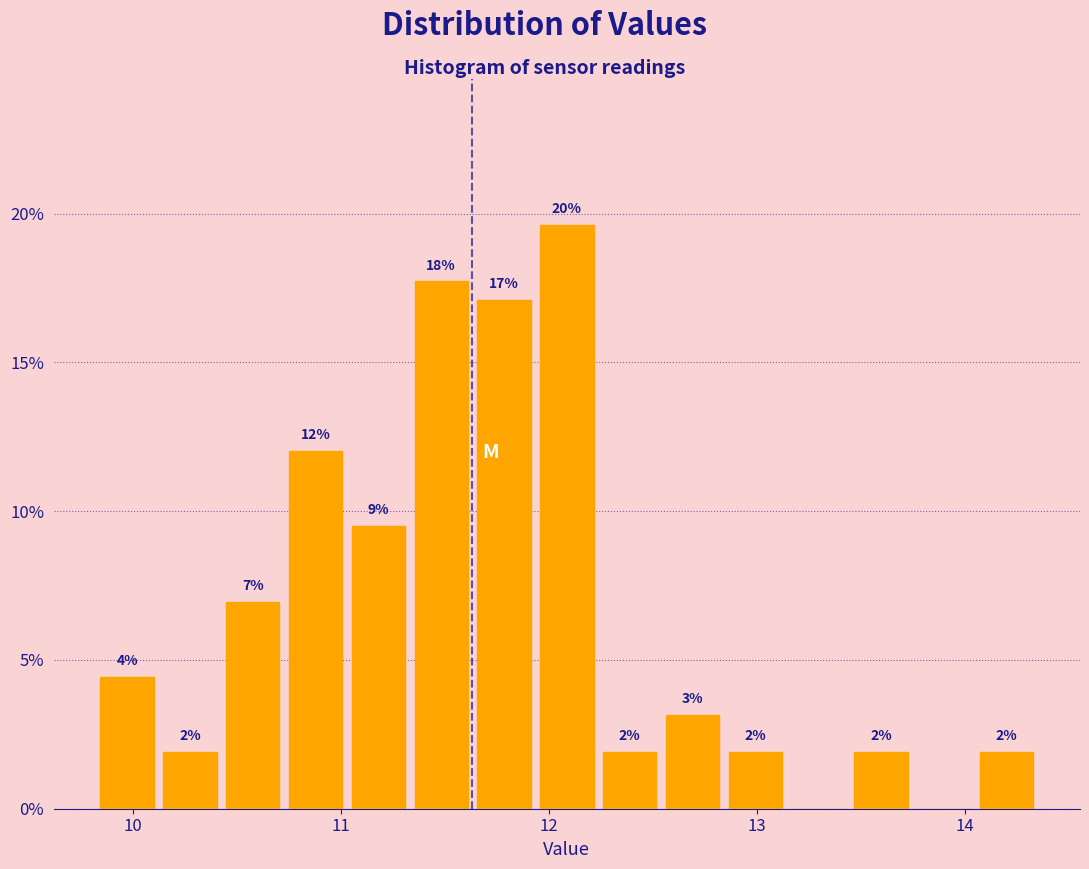

Around what value on the x-axis is the tallest bar? Give the approximate position of its centre, as read against the axis.

12.1